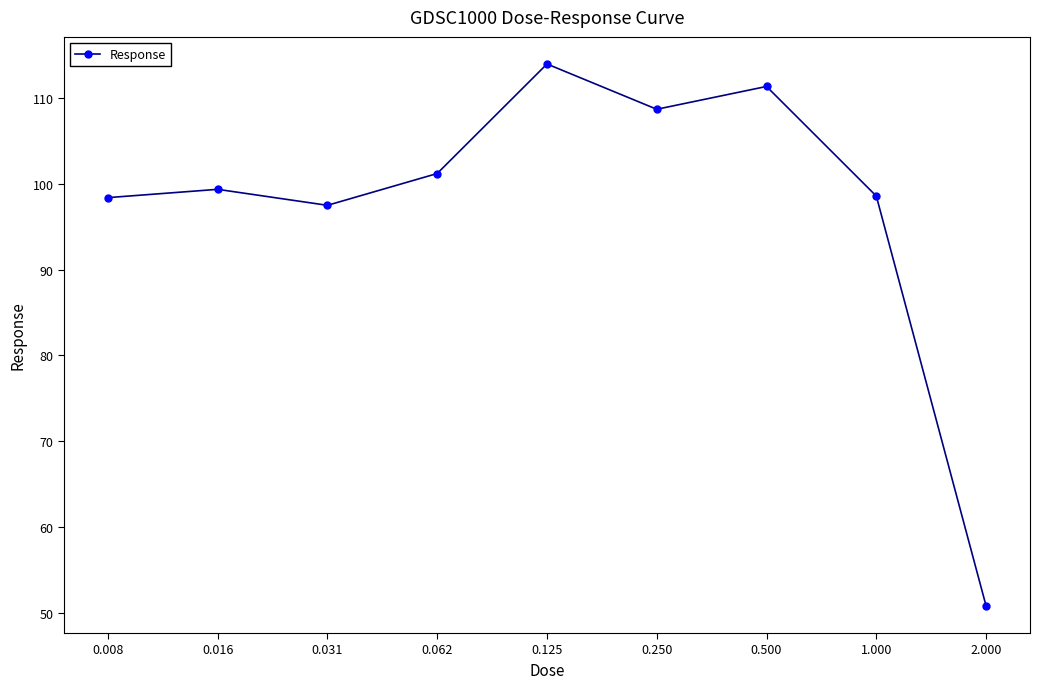

What is the difference between the second highest and second lowest values?

13.9